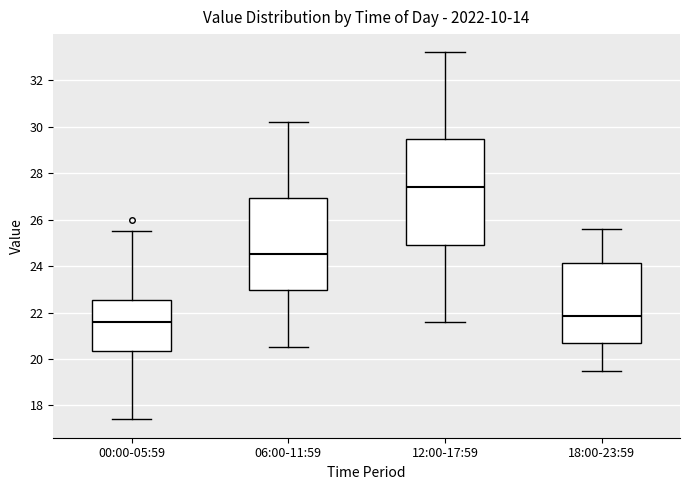

Reading left to right, read every box against the y-axis: the position of its median line, the range the box covers, and the ends of its whiskers. The values are not printed on the chart, so give them approximately, as read against the axis.

00:00-05:59: median 21.6, box 20.4 to 22.6, whiskers 17.4 to 25.6
06:00-11:59: median 24.6, box 23.0 to 27.0, whiskers 20.6 to 30.2
12:00-17:59: median 27.4, box 25.0 to 29.4, whiskers 21.6 to 33.2
18:00-23:59: median 21.8, box 20.6 to 24.2, whiskers 19.6 to 25.6